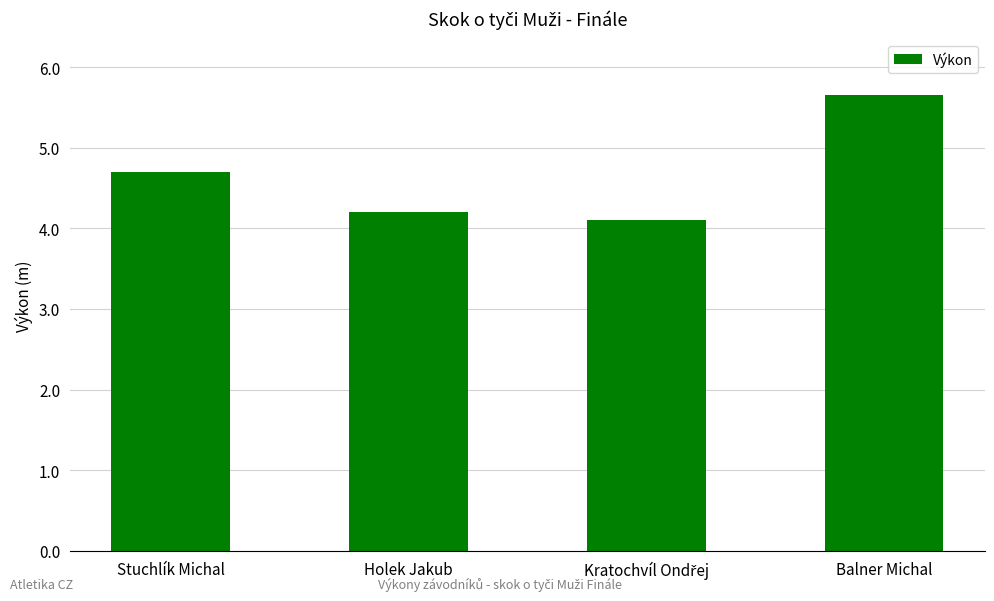

Approximately how many times larger is the value at Balner Michal compared to Stuchlík Michal?

1.2